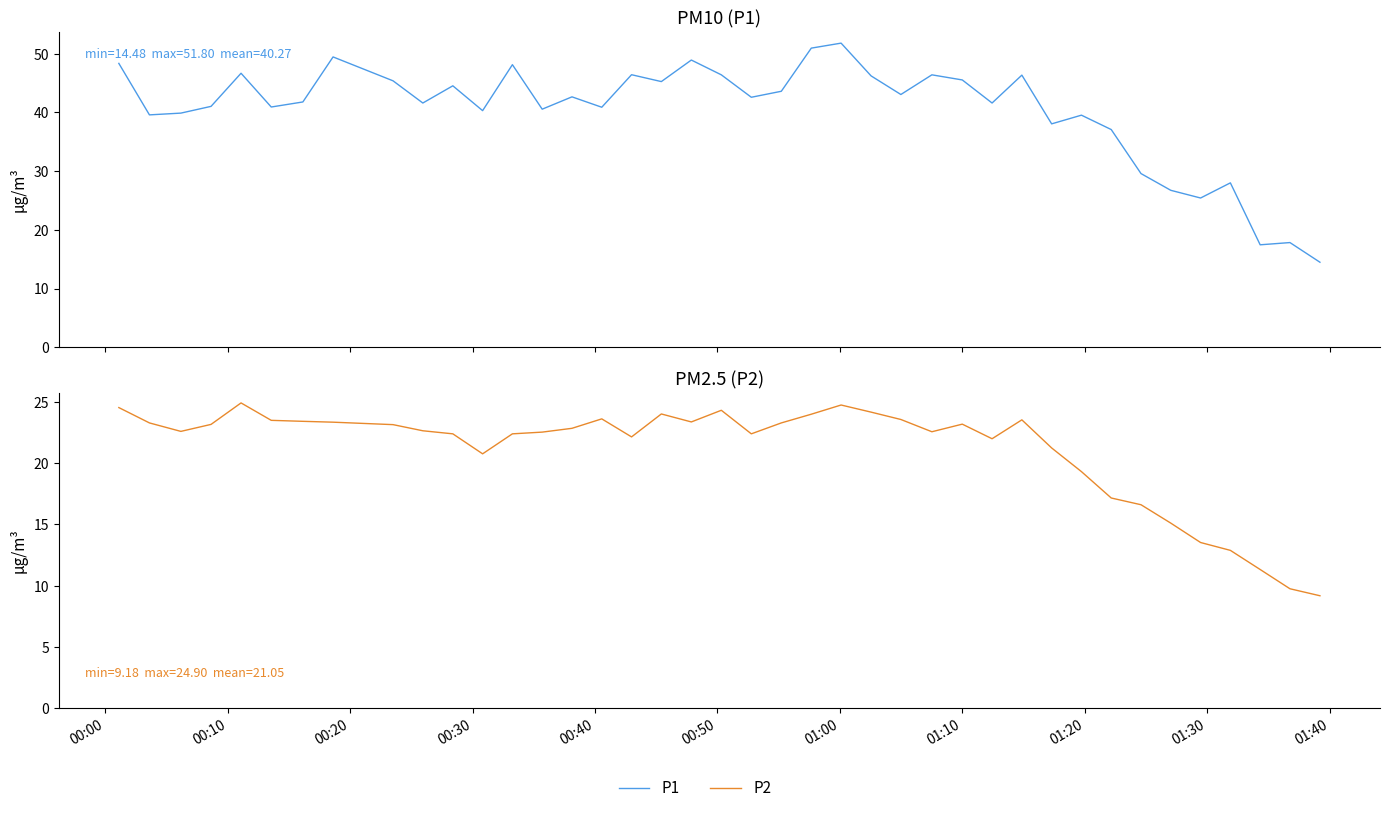

True or false: P2 and P1 cross at least once.

False